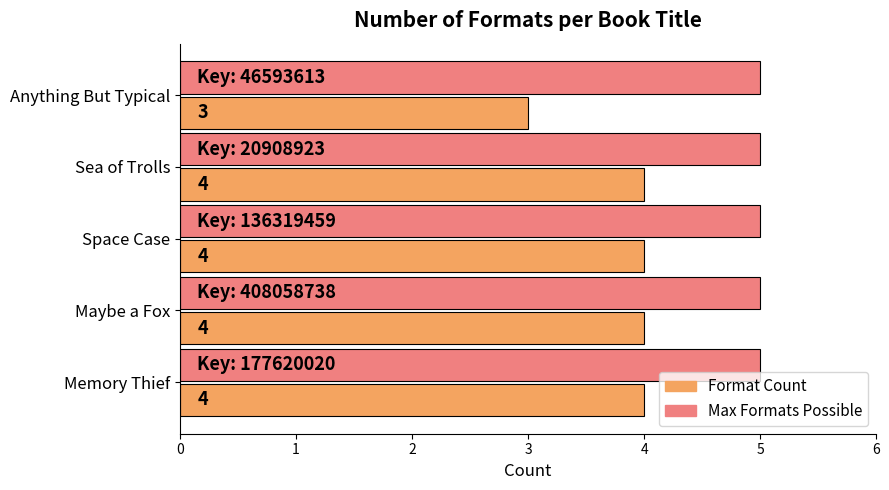

Rank the series at Space Case from lowest to highest value.

Format Count, Max Formats Possible